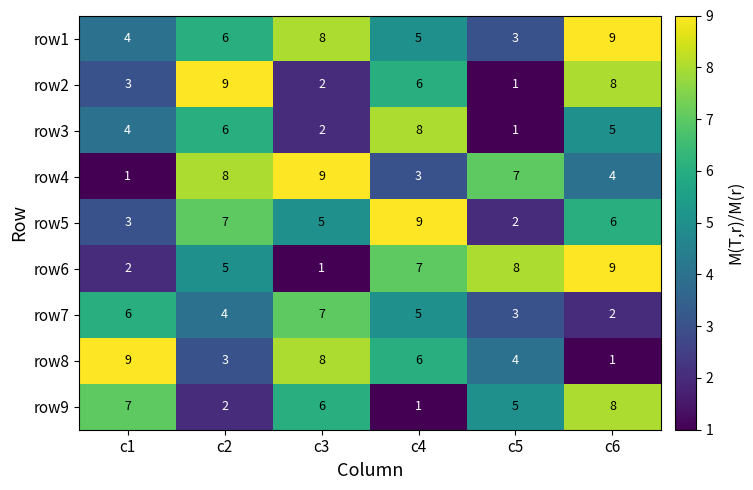

What is the sum of all row4 values?

32